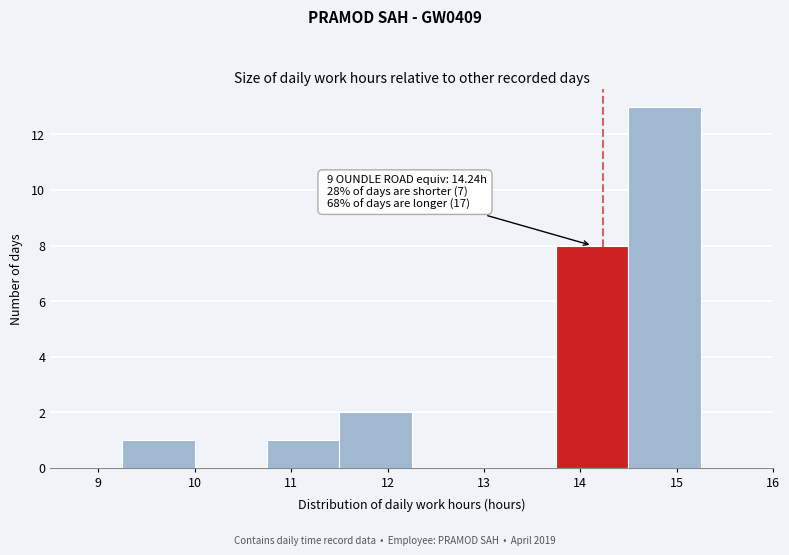

Which range on the x-axis has the tallest bar?

14.50 to 15.25